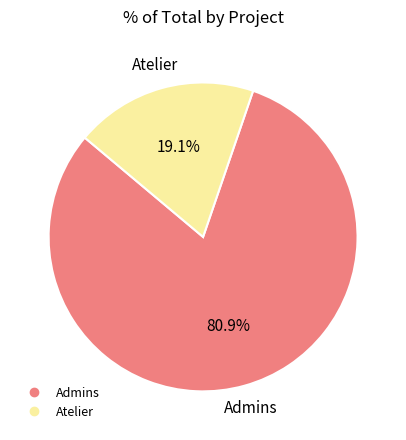

Does any single category account for the majority?

Yes